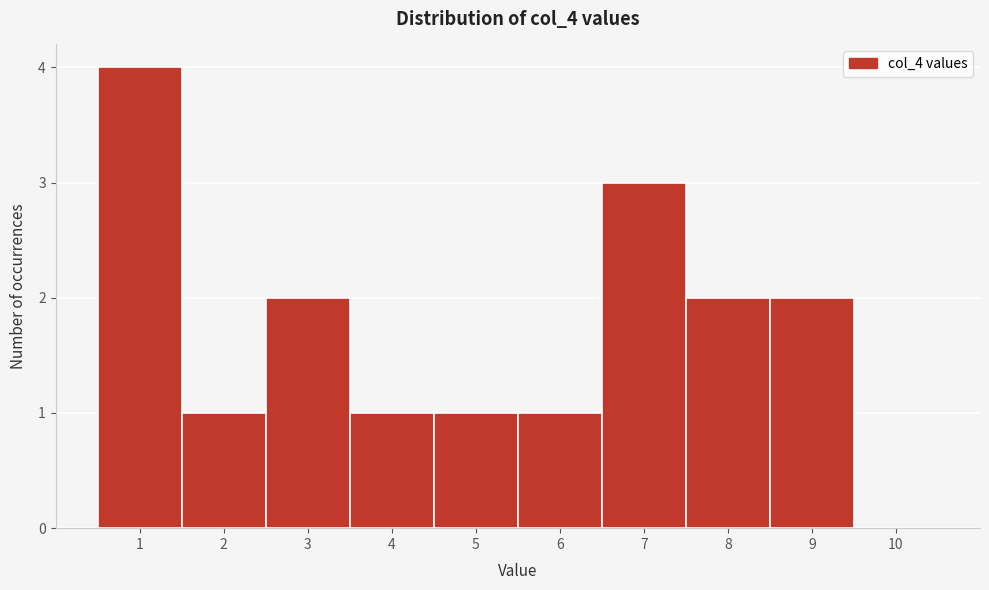

Reading left to right, transcribe this chart: for each bar, give the range it covers on the x-axis and its height. The values are not printed on the chart, so give them approximately, as read against the axis.

0.5 to 1.5: 4
1.5 to 2.5: 1
2.5 to 3.5: 2
3.5 to 4.5: 1
4.5 to 5.5: 1
5.5 to 6.5: 1
6.5 to 7.5: 3
7.5 to 8.5: 2
8.5 to 9.5: 2
9.5 to 10.5: 0